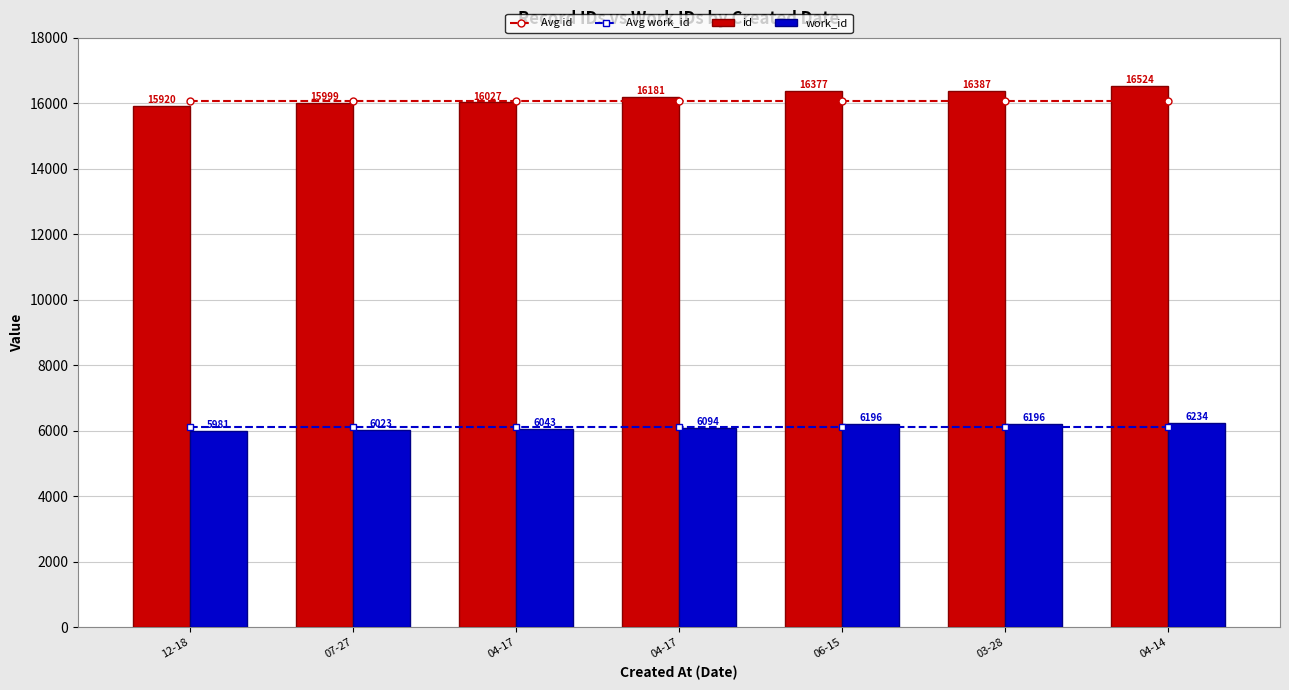

Does the chart contain stacked bars?

No